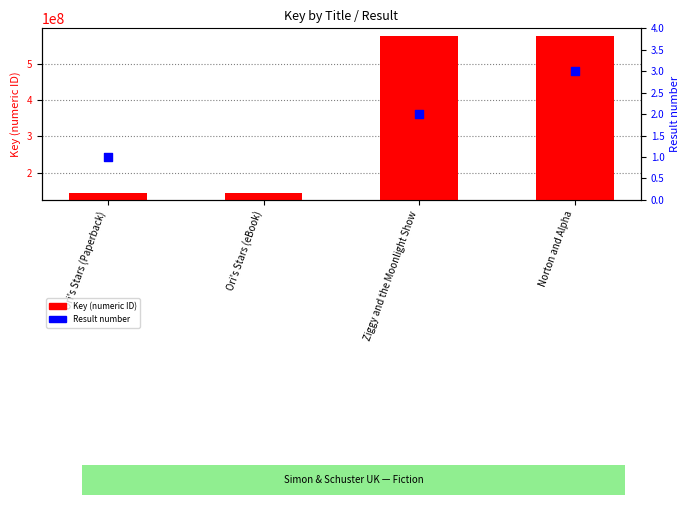

What is the ratio of the value at Ori's Stars (Paperback) to the value at Ori's Stars (eBook)?

1.0